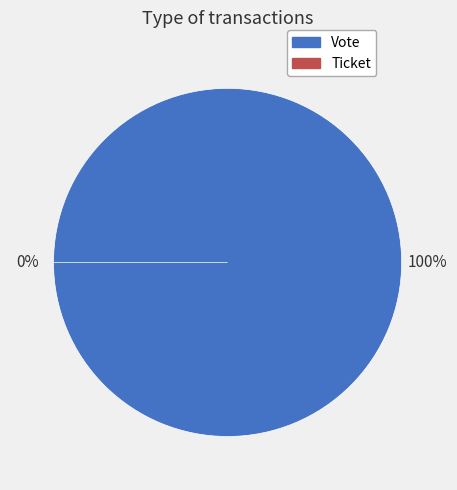

Which slice is the largest?

Vote